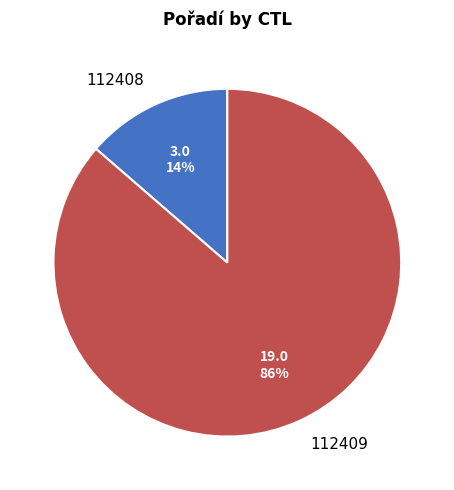

What is the largest slice in the pie chart?

112409